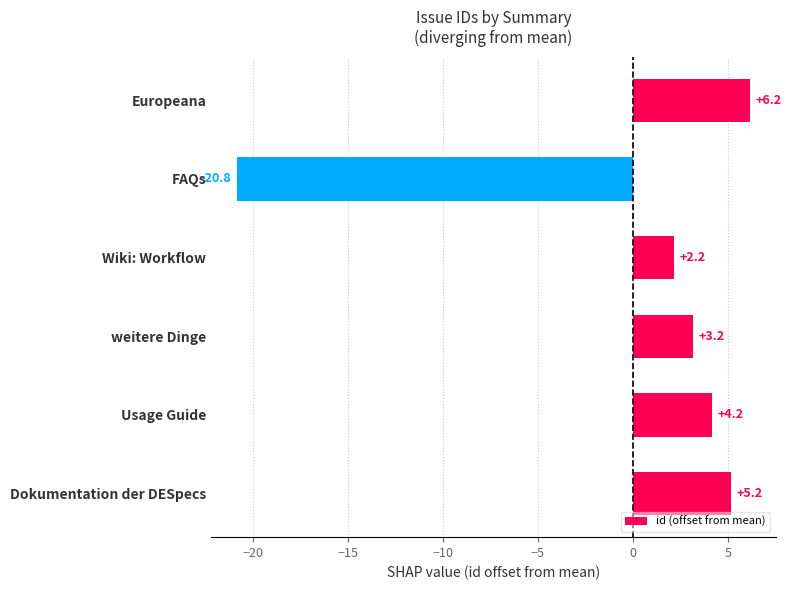

Where is the data nearest to the value -7?

Wiki: Workflow